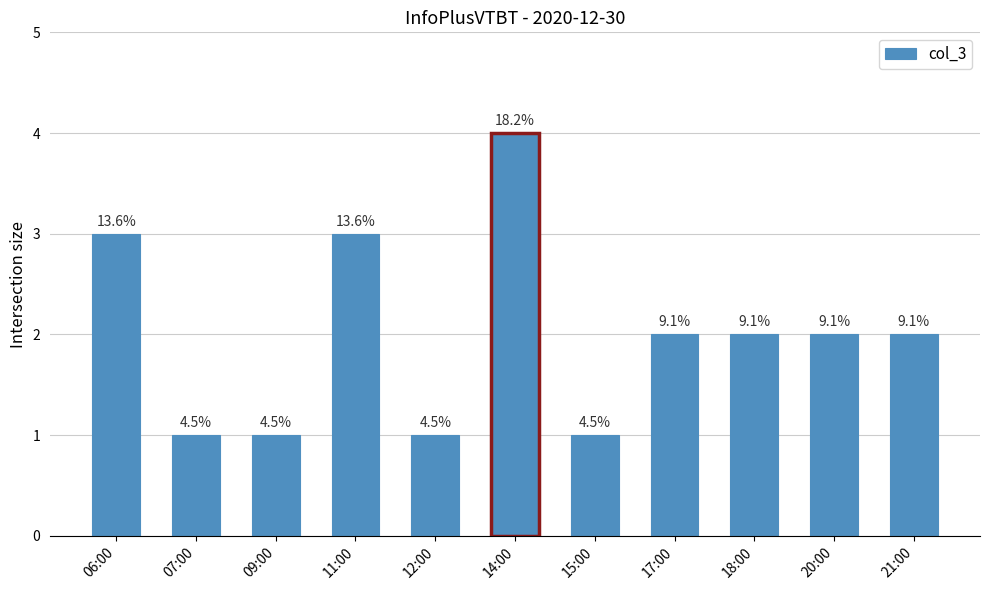

Reading left to right, what are all the values shown in this chart?

06:00=3	07:00=1	09:00=1	11:00=3	12:00=1	14:00=4	15:00=1	17:00=2	18:00=2	20:00=2	21:00=2